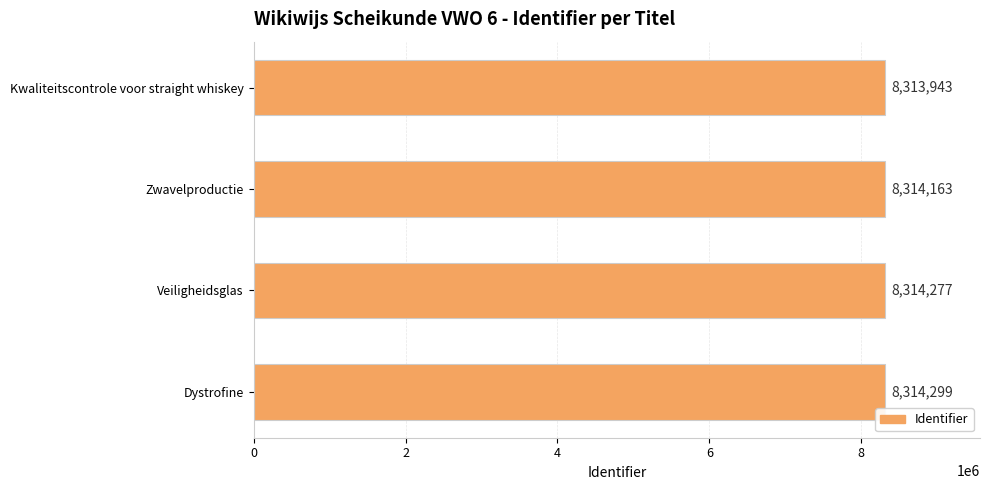

Reading top to bottom, extract all data points from this chart.

Kwaliteitscontrole voor straight whiskey=8313943	Zwavelproductie=8314163	Veiligheidsglas=8314277	Dystrofine=8314299